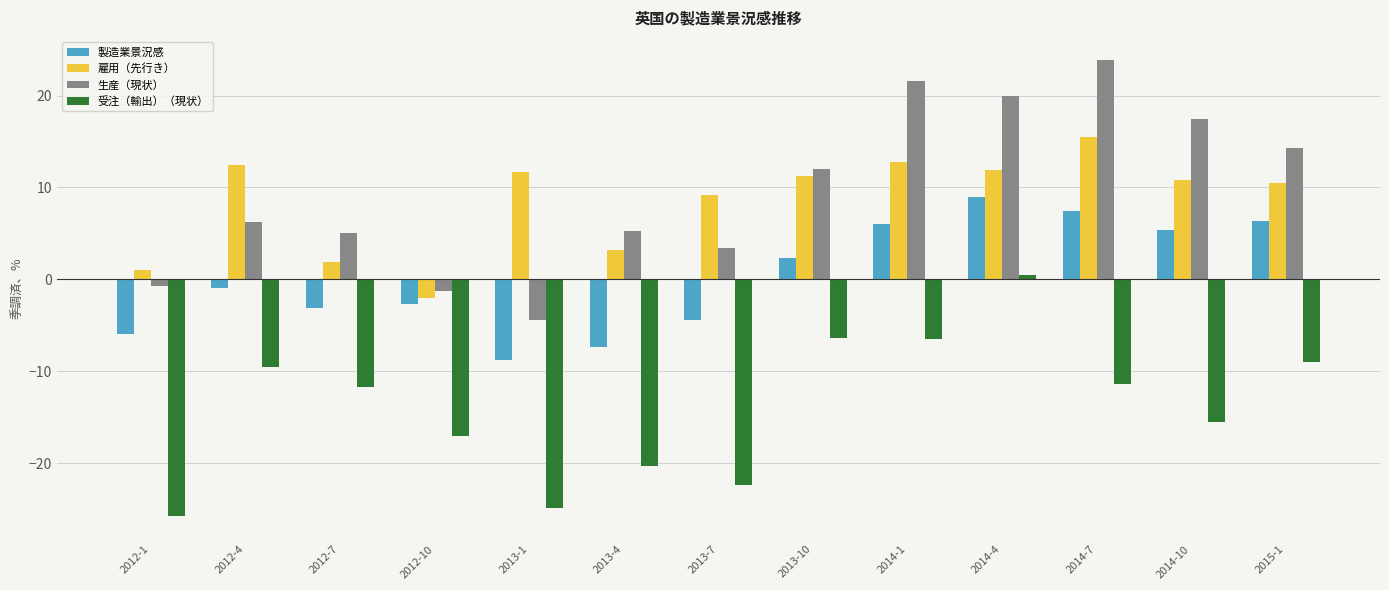

How many positive values does the 生産（現状） series have?

10